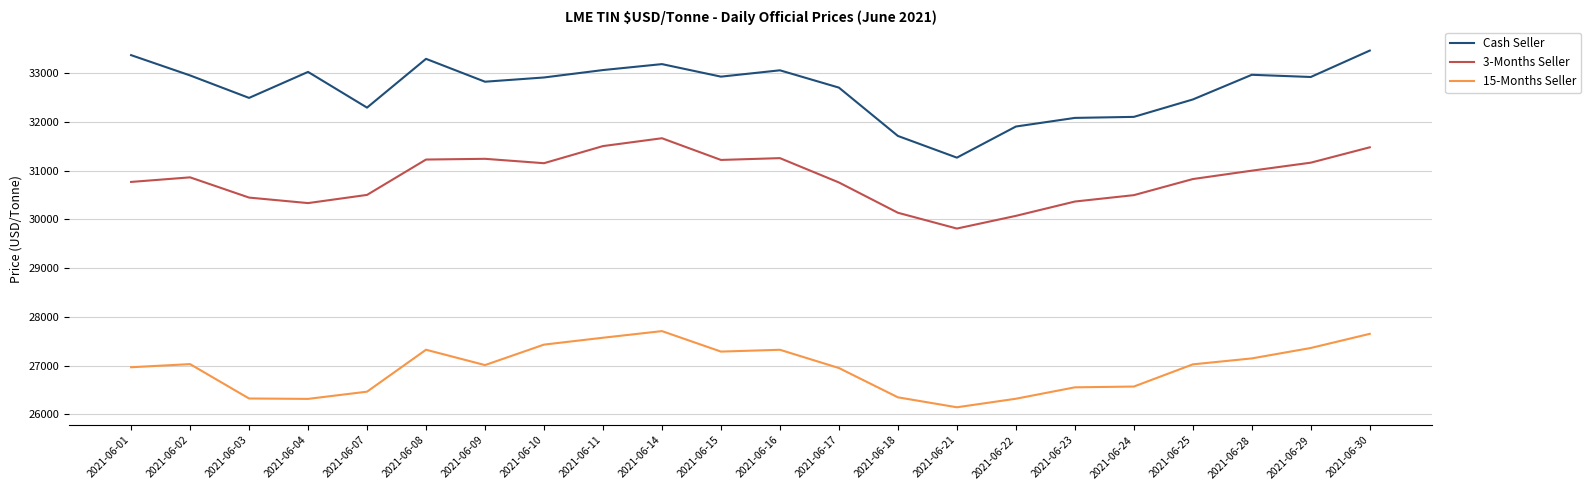

The value of Cash Seller at 2021-06-02 is 32950. True or false?

True